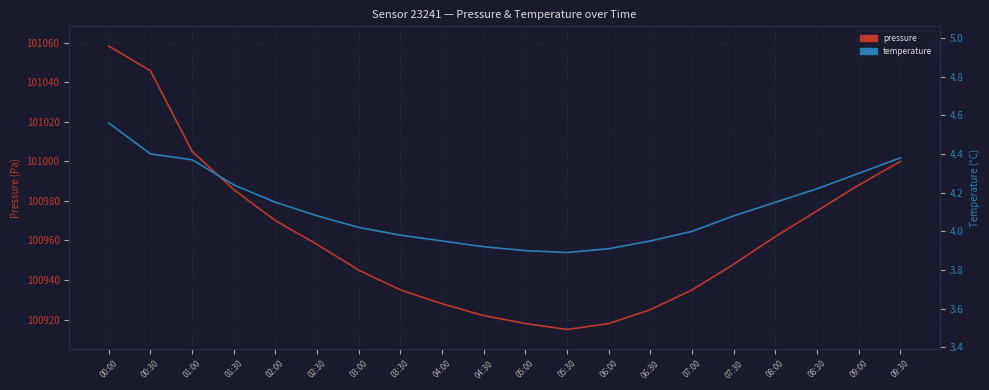

How many distinct data groups are displayed?

2